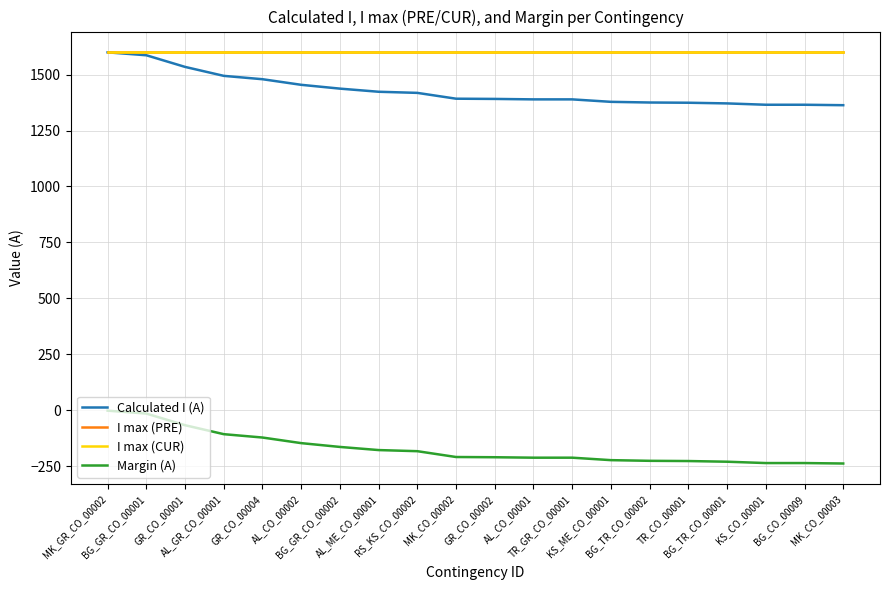

Between MK_GR_CO_00002 and AL_GR_CO_00001, which series saw the biggest shift?

Calculated I (A)